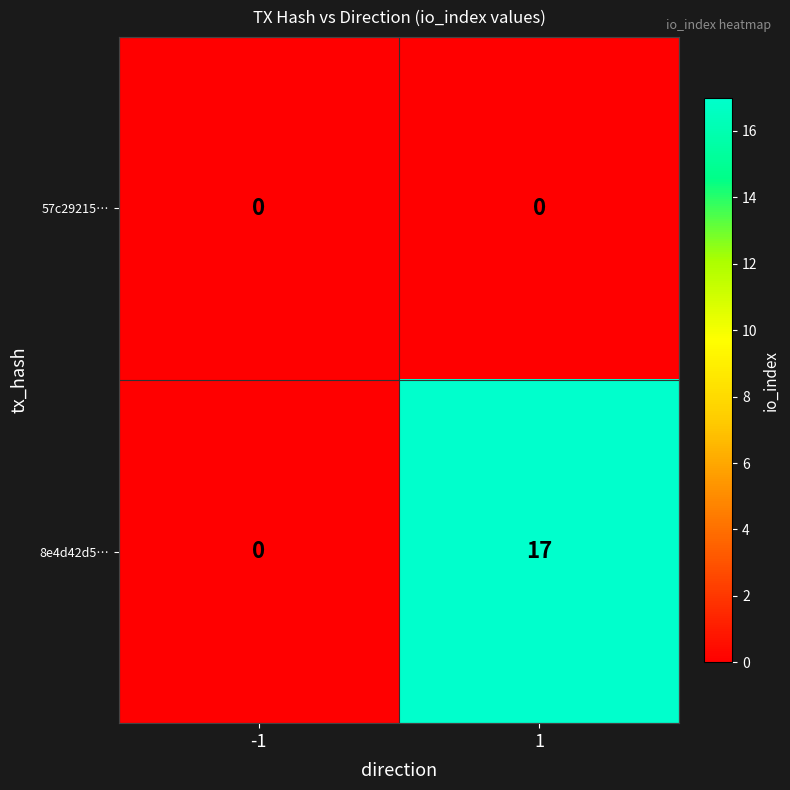

The value of 57c29215… at 1 is 0. True or false?

True